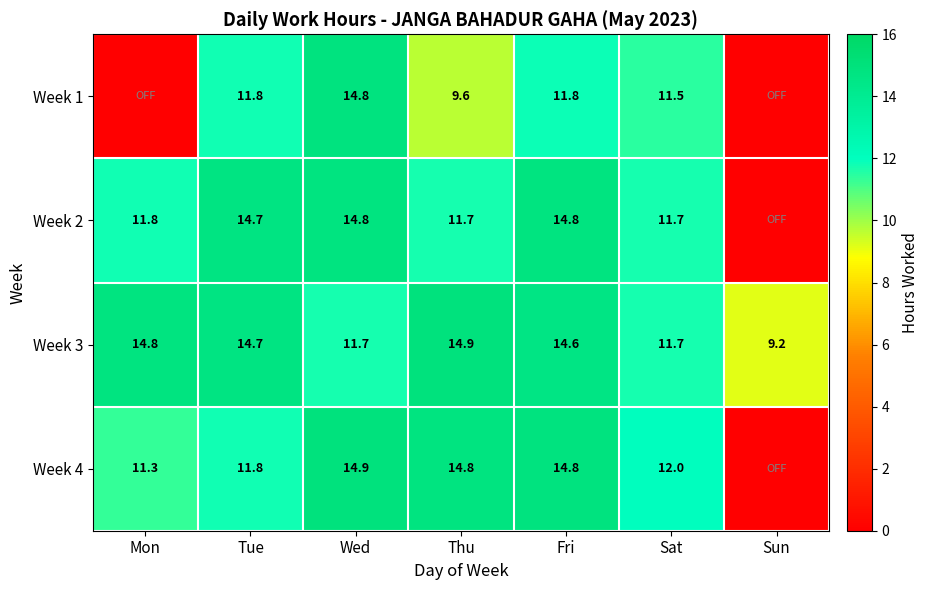

Read the Week 3 value at Wed.

11.7